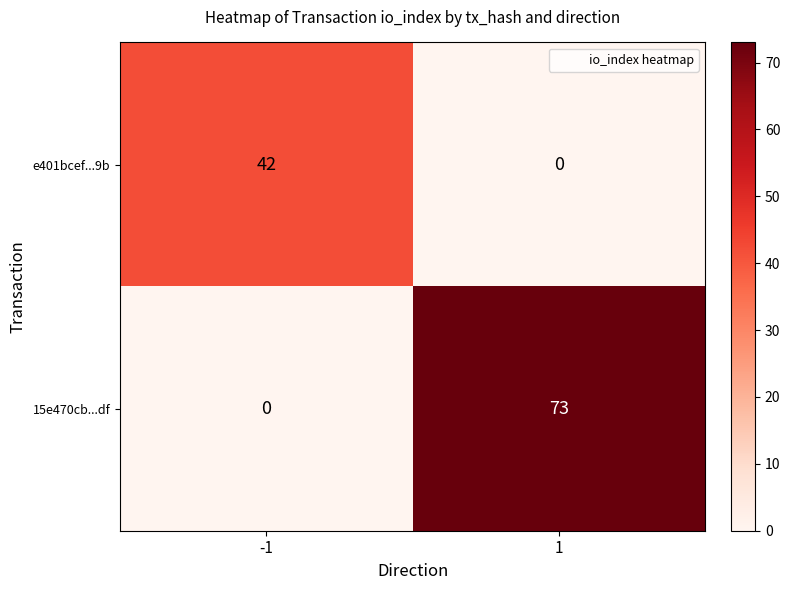

What is the approximate value of 15e470cb...df at 1, to the nearest 10?

70